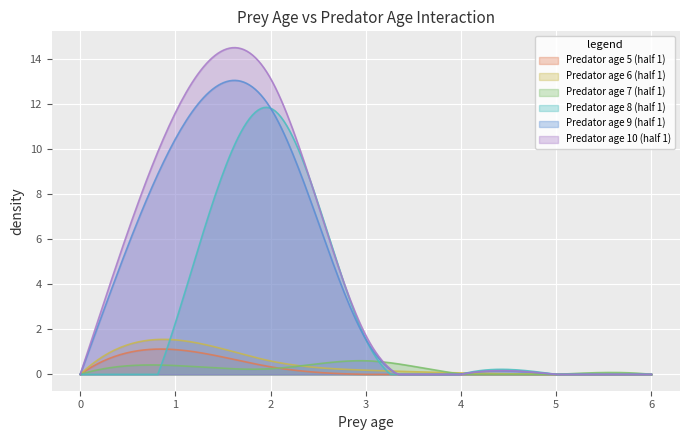

Reading right to left, transcribe all the data shown in this chart.

Predator age 5 (half 1): 0.0	0.0	0.0	0.0	0.3	1.1	0.0
Predator age 6 (half 1): 0.0	0.0	0.1	0.2	0.6	1.5	0.0
Predator age 7 (half 1): 0.0	0.0	0.0	0.6	0.3	0.4	0.0
Predator age 8 (half 1): 0.0	0.0	0.0	1.6	11.8	2.3	0.0
Predator age 9 (half 1): 0.0	0.0	0.0	1.6	11.8	10.4	0.0
Predator age 10 (half 1): 0.0	0.0	0.0	1.7	13.1	11.6	0.0